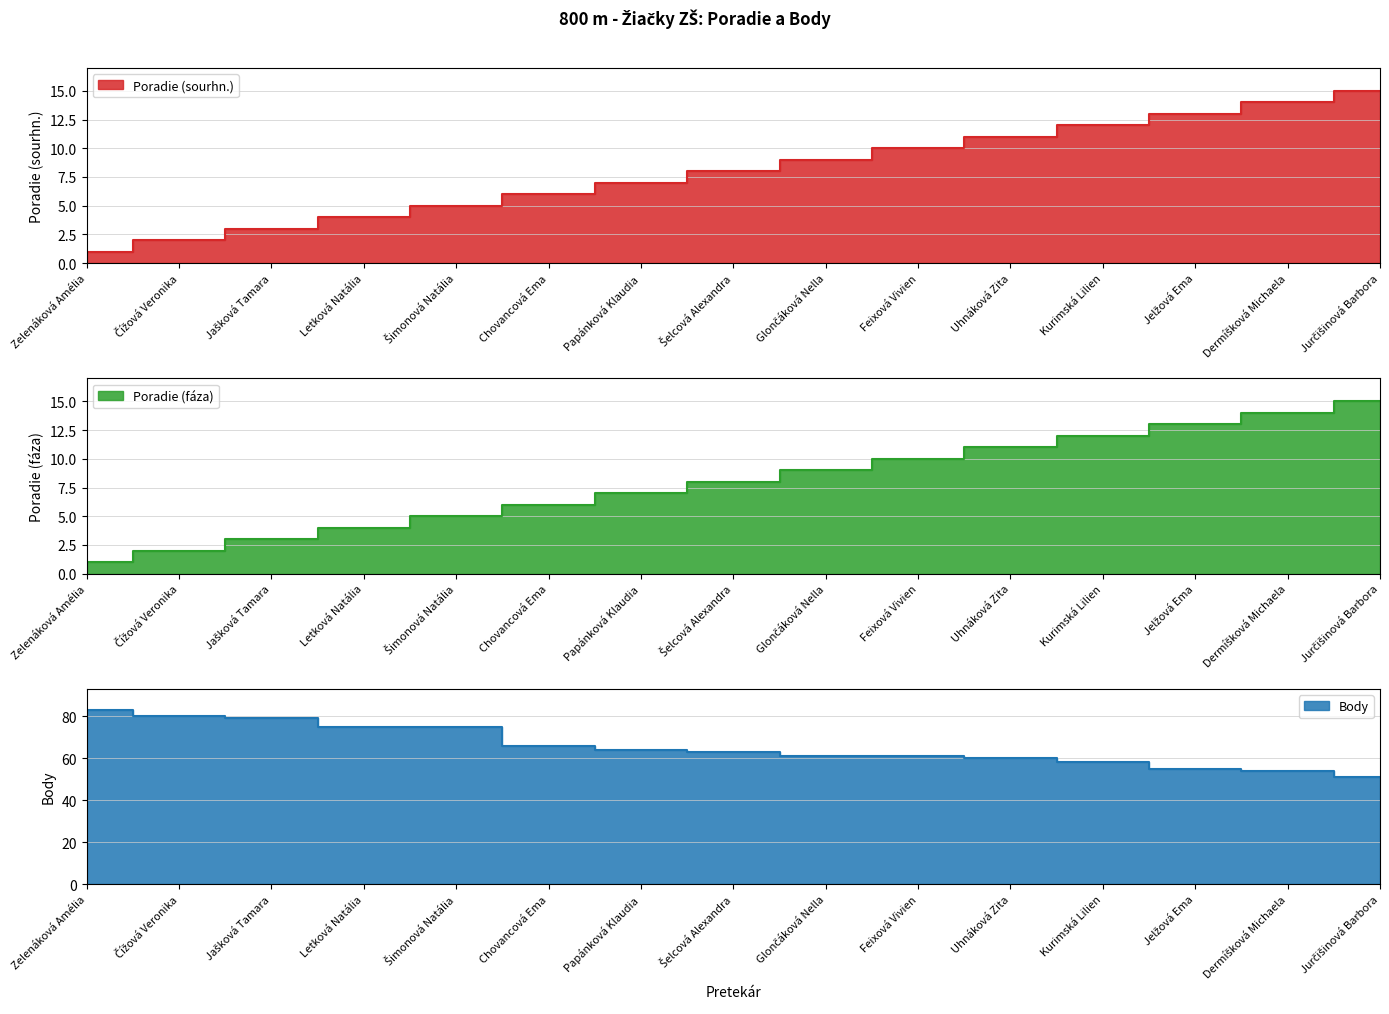

What is the label of the 8th point from the left?

Šelcová Alexandra